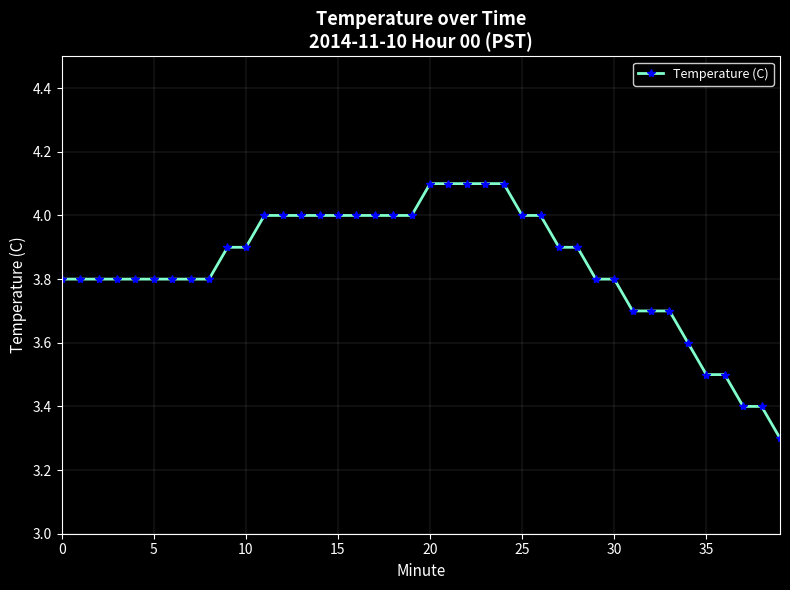

What is the value of the 20th point from the left?

4.0